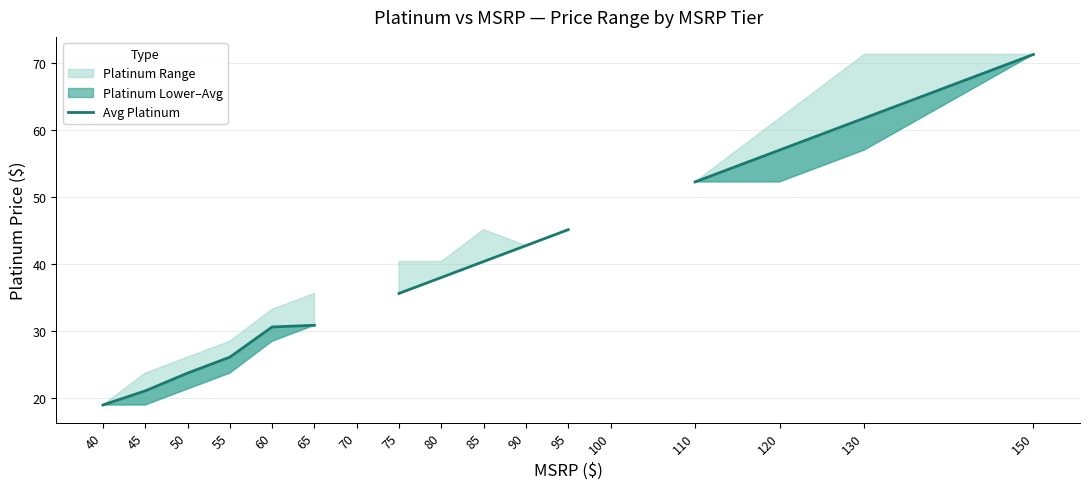

How many values are below 38?

7